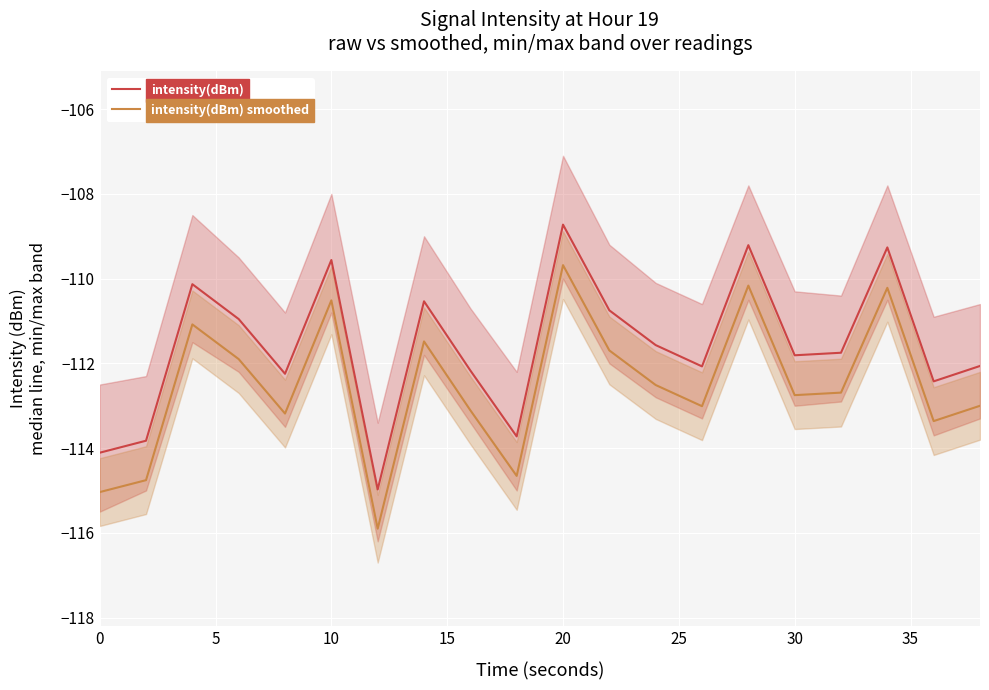

Count the number of categories in the chart.

20